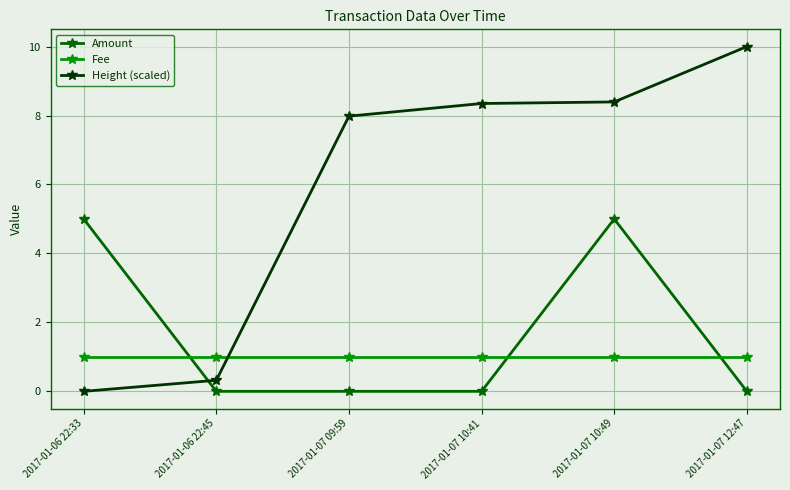

How many lines are shown in the chart?

3